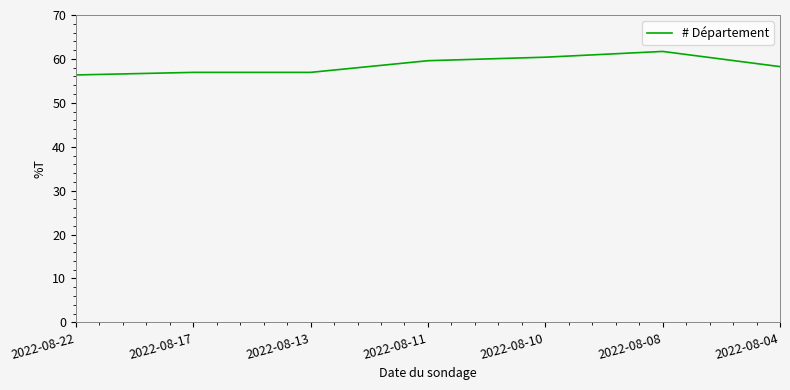

What is the change in value from 2022-08-10 to 2022-08-13?

-3.5